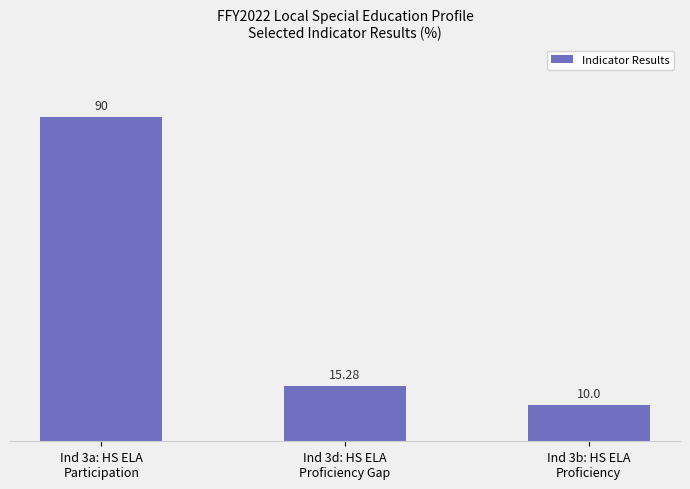

What is the maximum value shown in the chart?

90.0